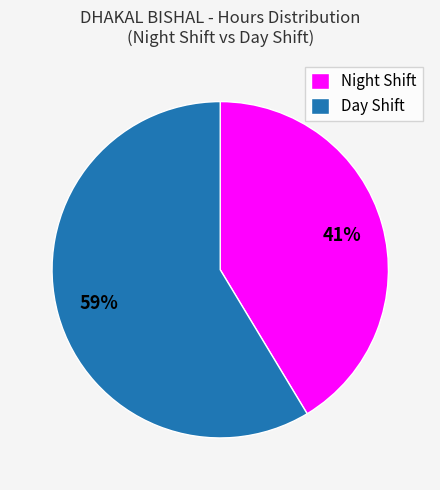

Rank the categories by value from highest to lowest.

Day Shift, Night Shift